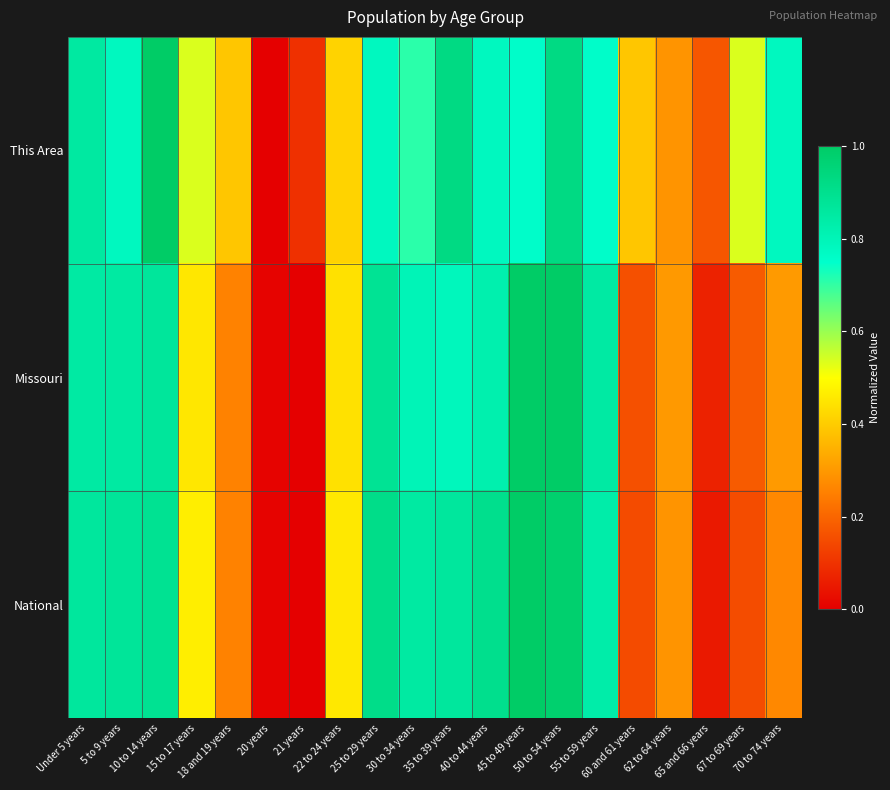

Between 21 years and 5 to 9 years, which is larger?

5 to 9 years